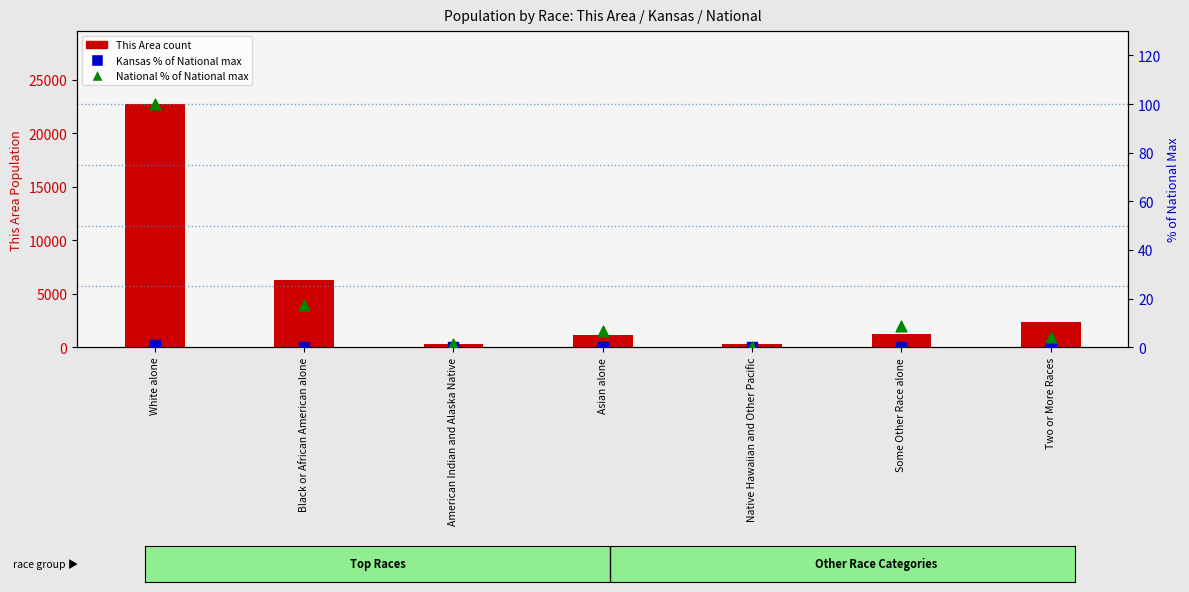

Which series has the largest Y range (max minus min)?

This Area count